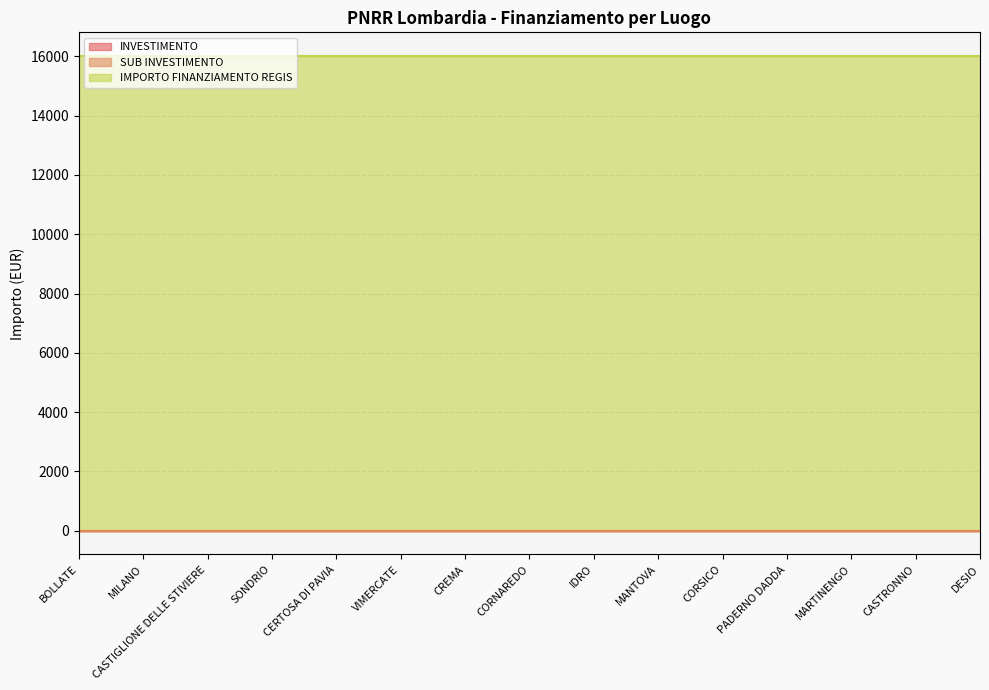

Is the value of SUB INVESTIMENTO at CREMA greater than the value of IMPORTO FINANZIAMENTO REGIS at VIMERCATE?

No